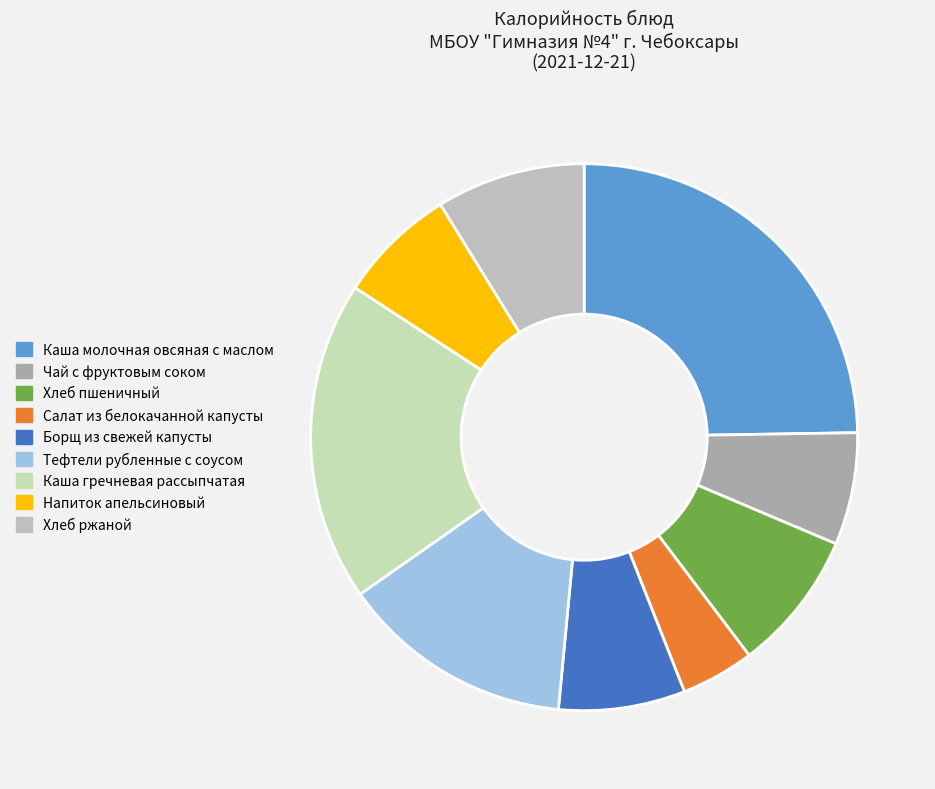

What is the change in value from Напиток апельсиновый to Хлеб ржаной?

+26